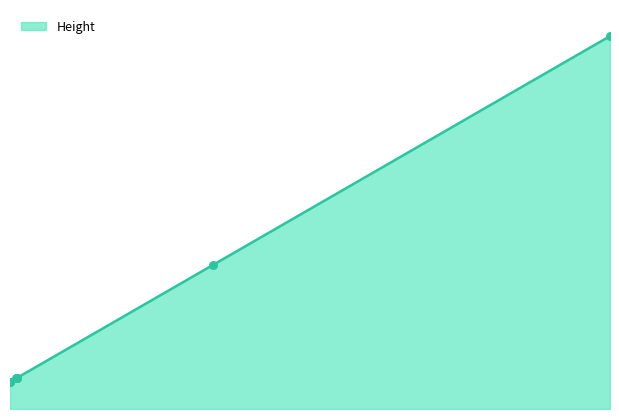

Does the chart have visible grid lines?

No